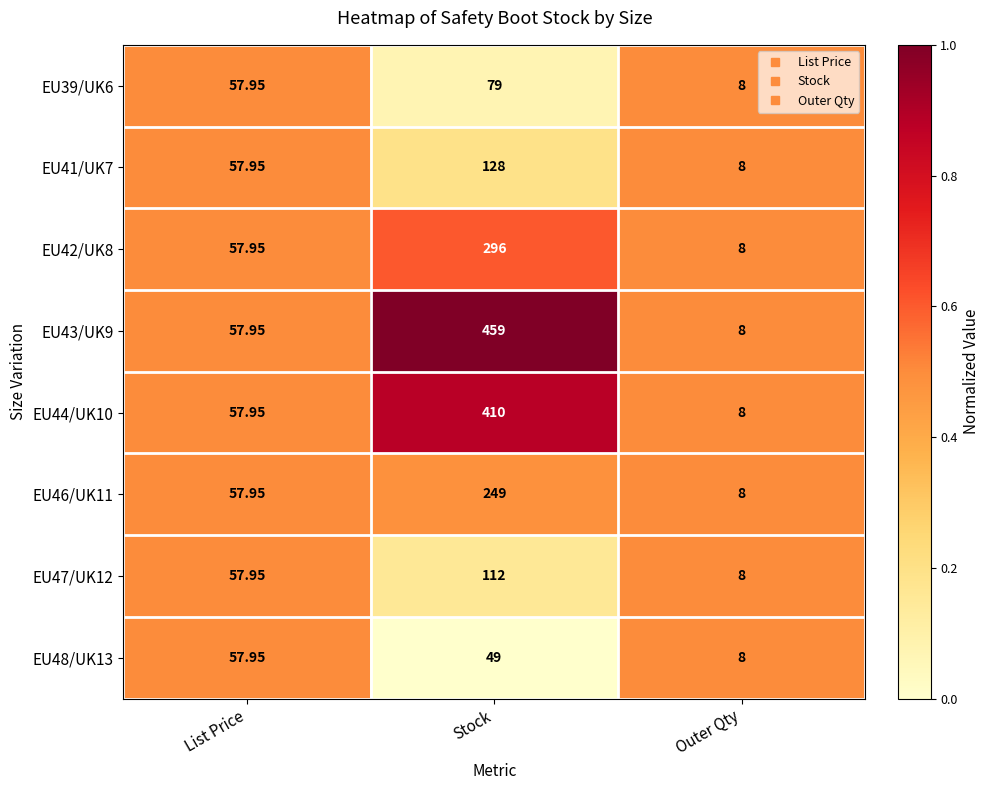

At which category is the sum across all series the highest?

Stock